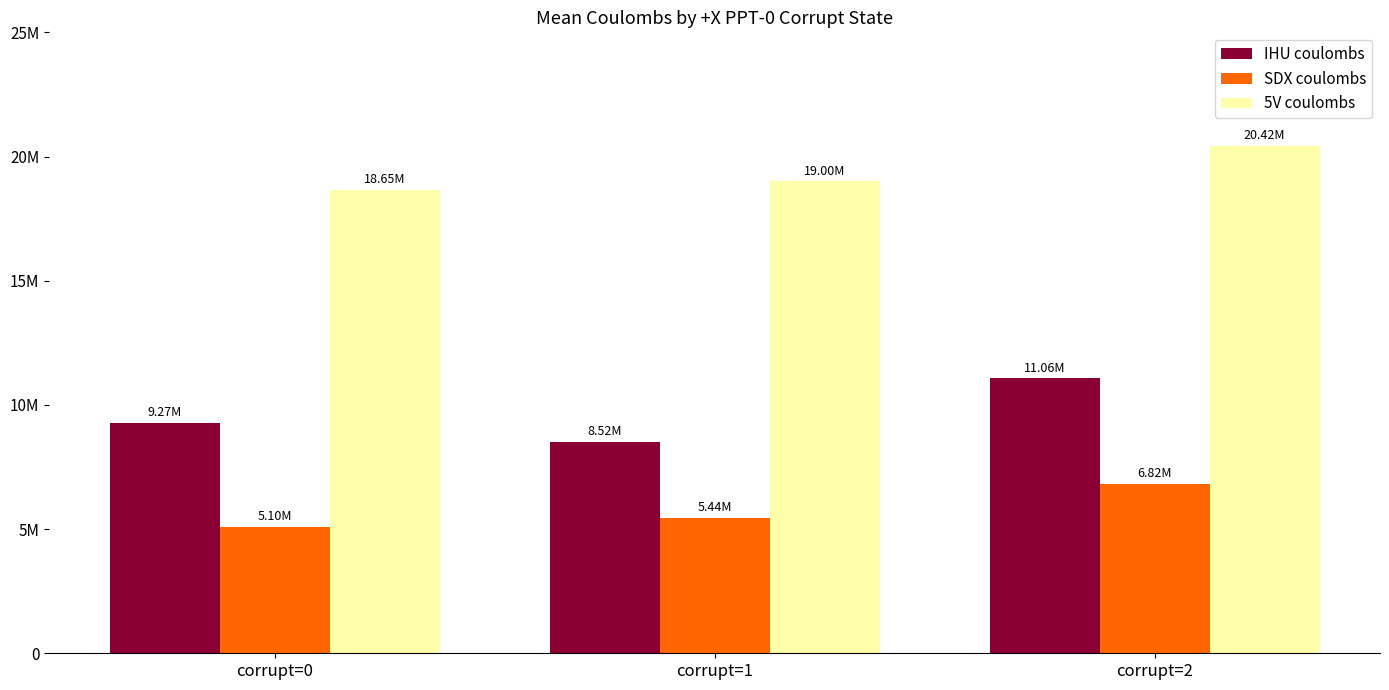

Are the bars horizontal?

No